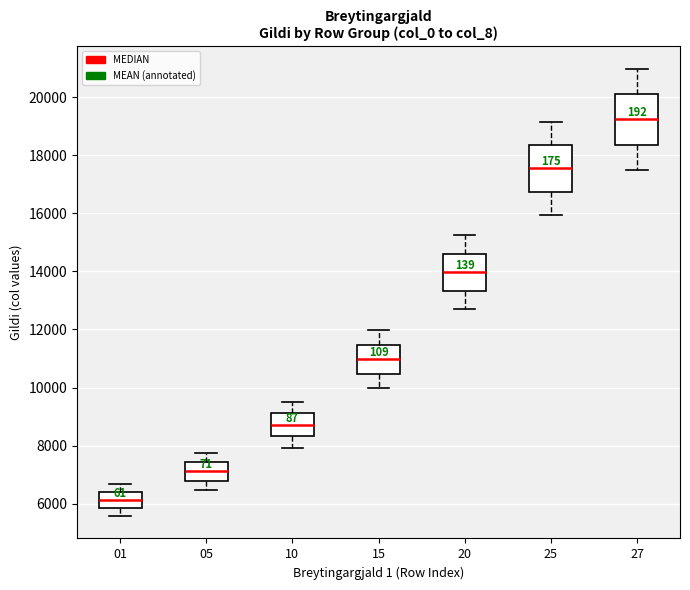

Which box has the lowest median line?

01